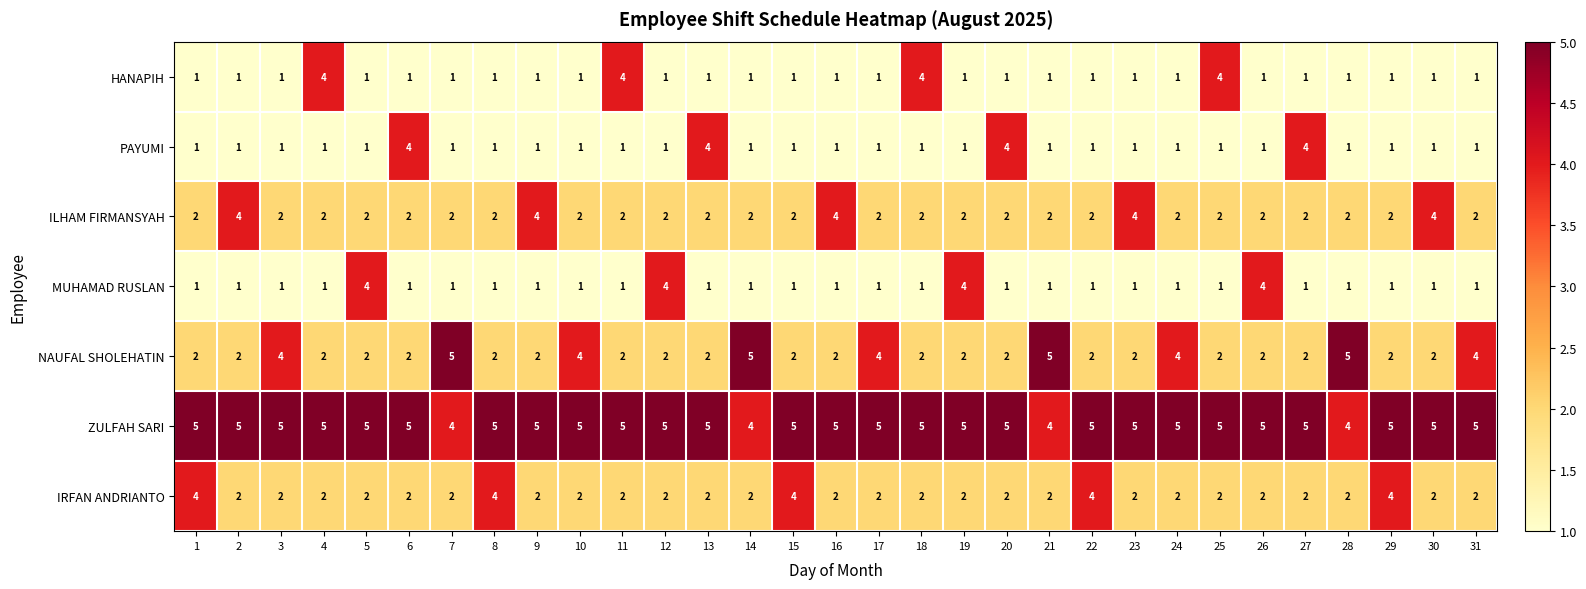

How many series are shown in this chart?

7